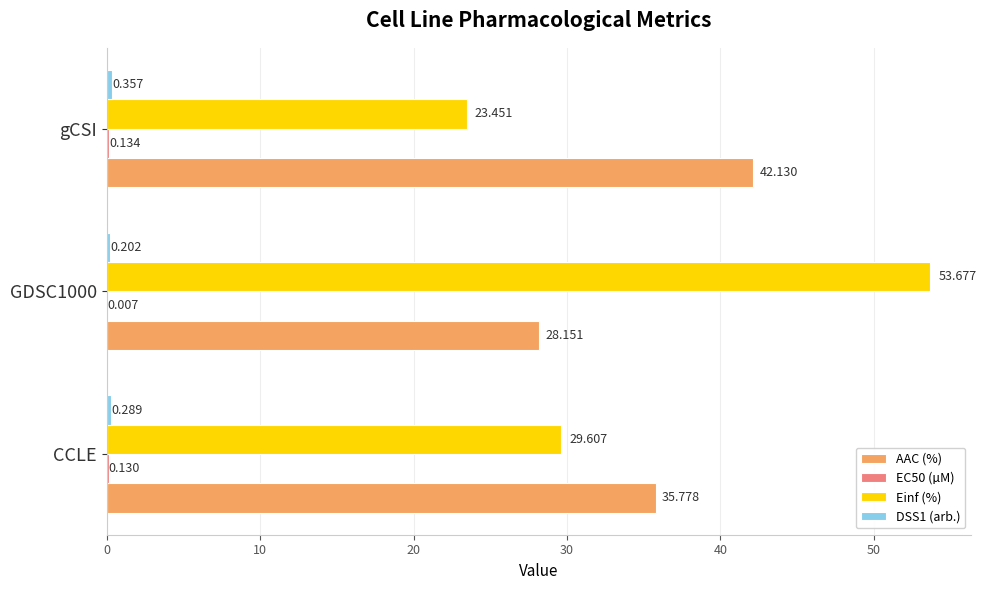

Count the number of data series in this chart.

4